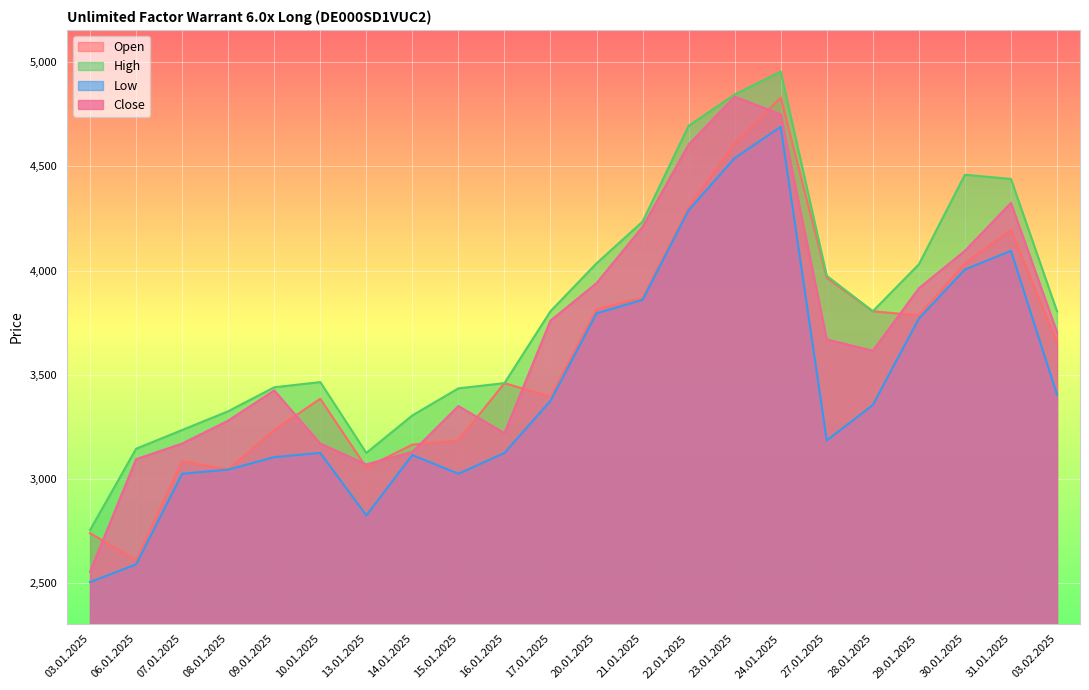

What is the label of the 17th point from the left?

27.01.2025